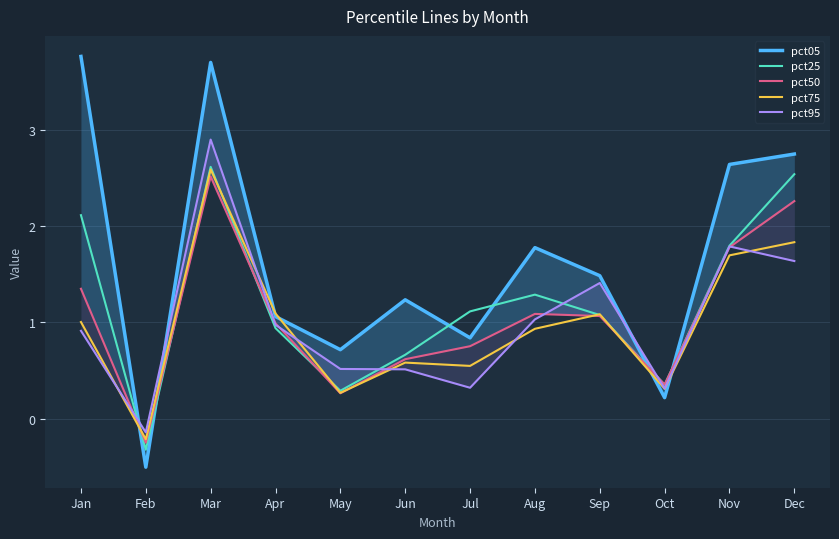

What is the minimum value for pct75?

-0.2